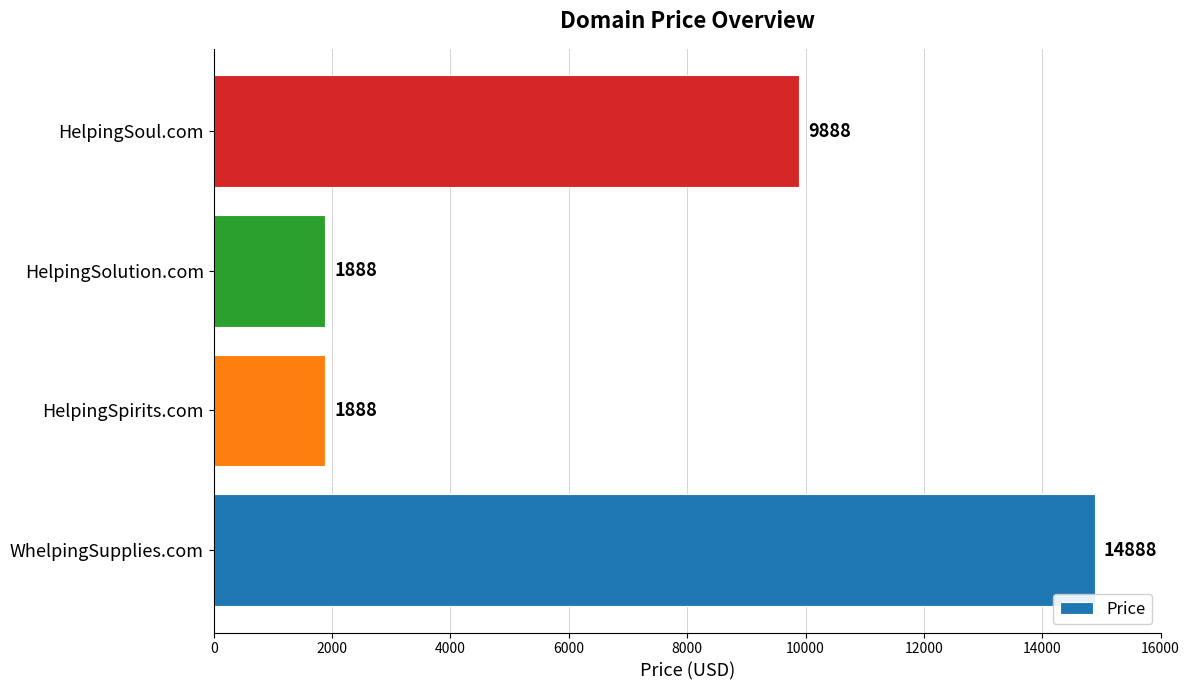

Which category has the highest value across all series?

WhelpingSupplies.com